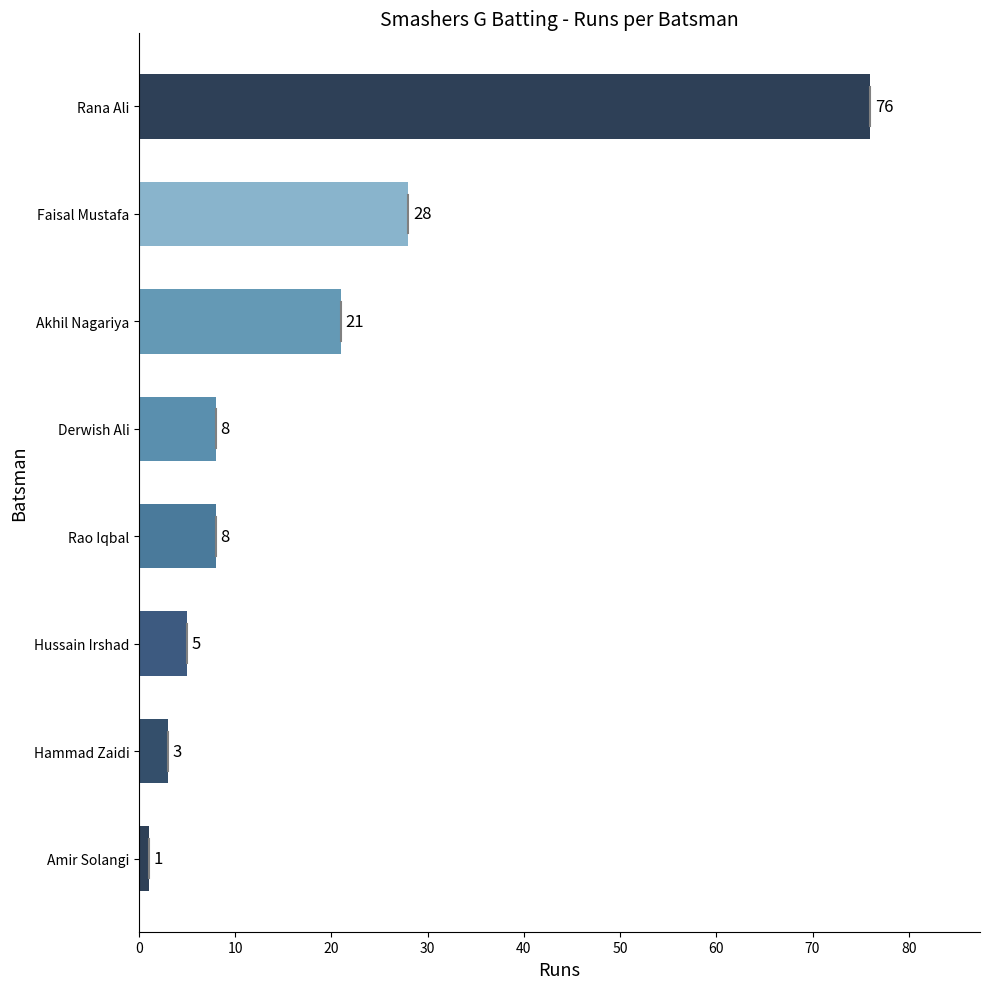

Does the chart contain any negative values?

No